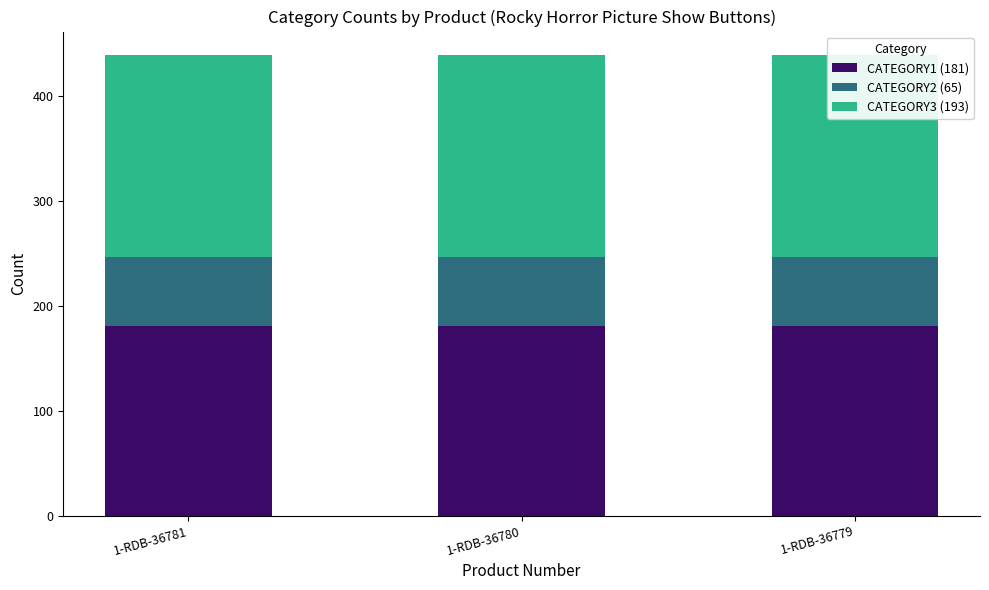

What is the value of the CATEGORY1 (181) bar at the 3rd from the left?

181